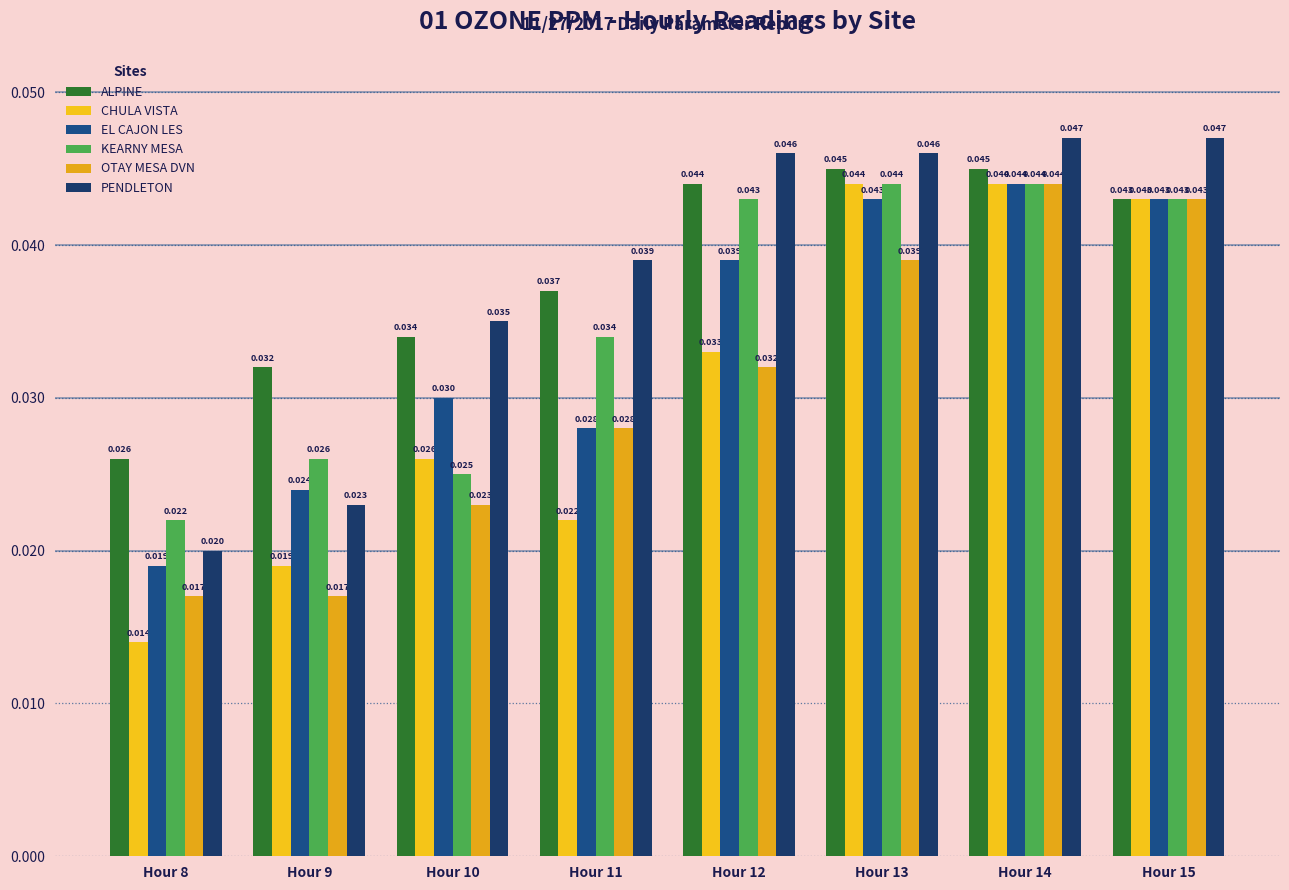

True or false: ALPINE has a value of 0.0 at Hour 8.

False